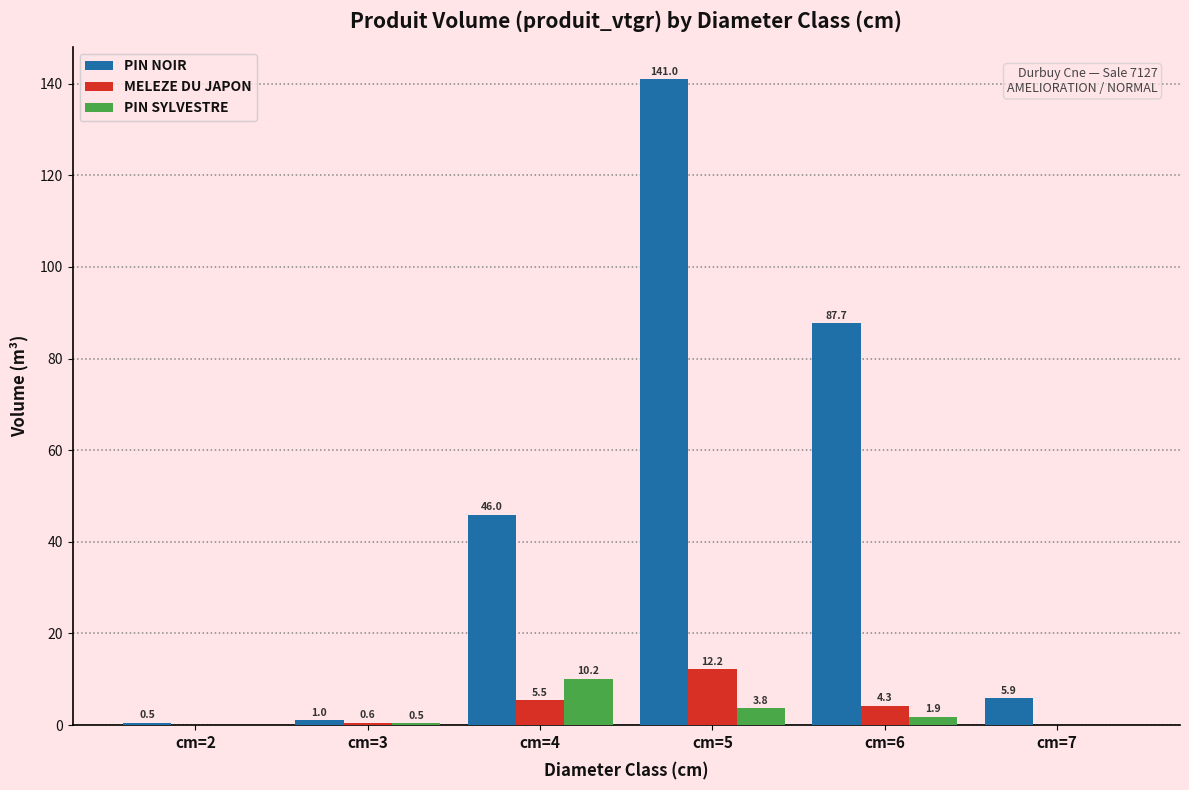

Reading left to right, extract all data points from this chart.

PIN NOIR: cm=2=0.5	cm=3=1.0	cm=4=46.0	cm=5=141.0	cm=6=87.7	cm=7=5.9
MELEZE DU JAPON: cm=2=0.0	cm=3=0.6	cm=4=5.5	cm=5=12.2	cm=6=4.3	cm=7=0.0
PIN SYLVESTRE: cm=2=0.0	cm=3=0.5	cm=4=10.2	cm=5=3.8	cm=6=1.9	cm=7=0.0